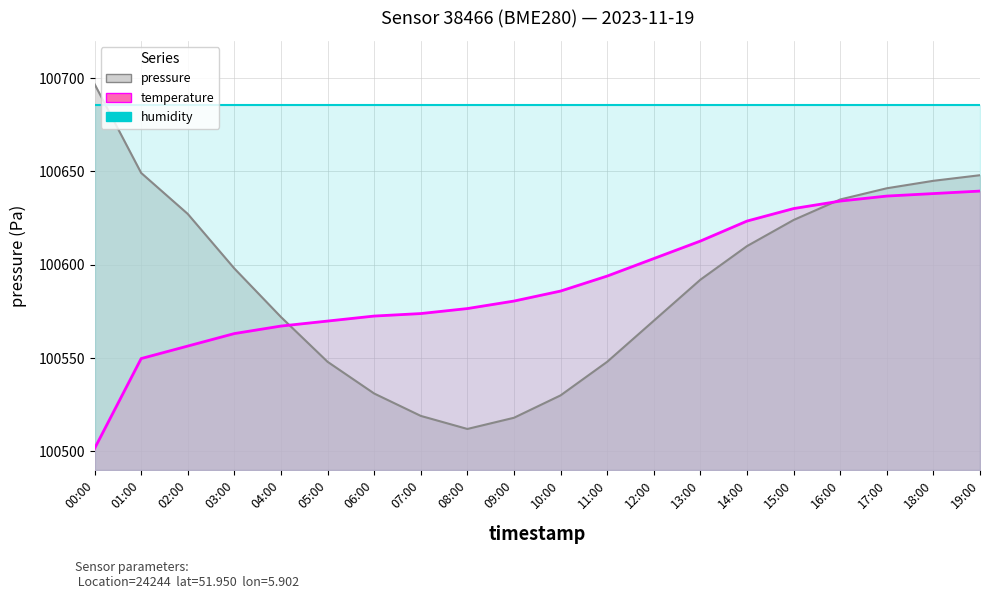

What position from the left is 02:00?

3